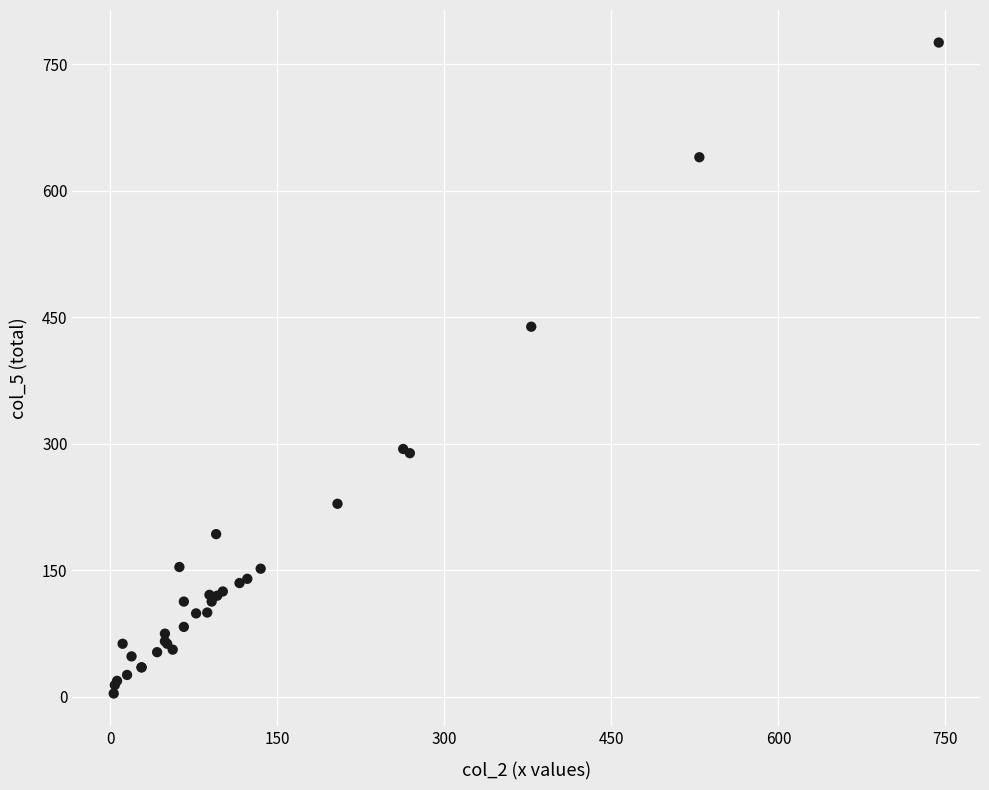

What Y value in the scatter plot is closest to 390?

439